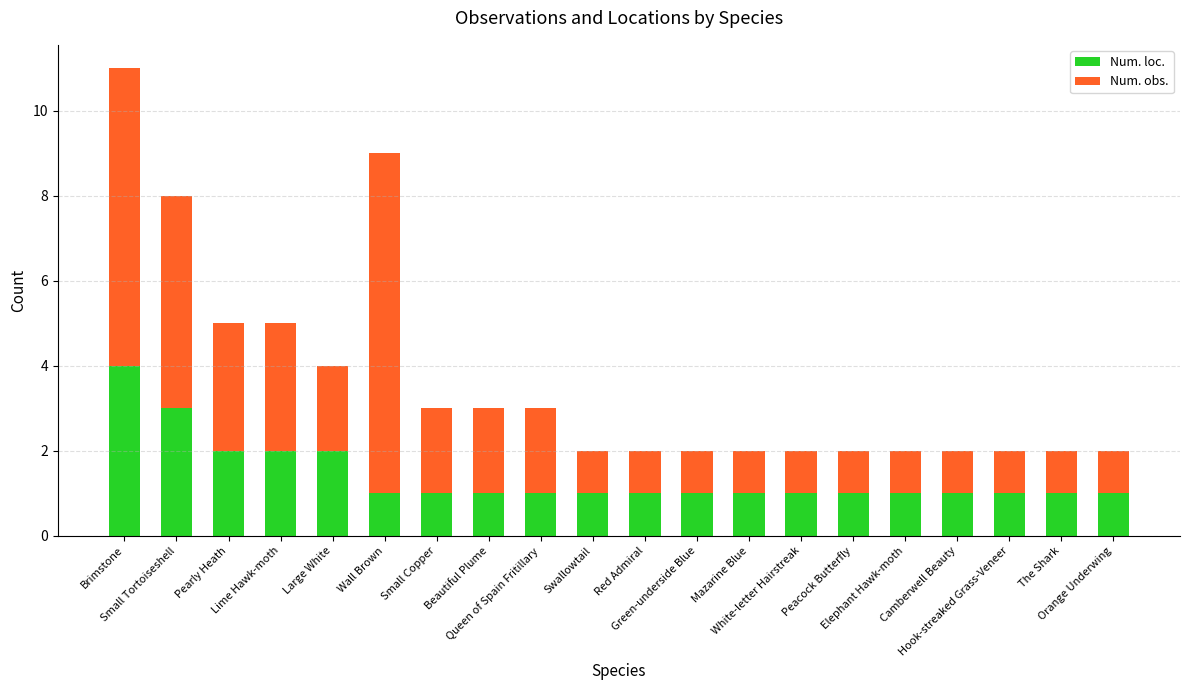

What are all the series names shown in the legend?

Num. loc., Num. obs.